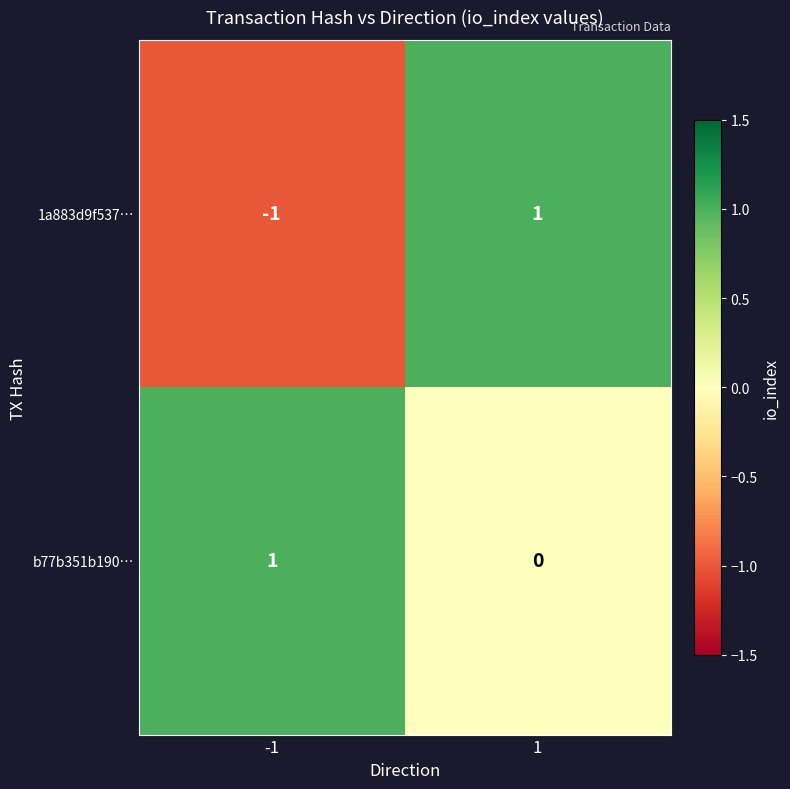

Reading left to right, list all the values displayed in this chart.

1a883d9f537…: -1=-1	1=1
b77b351b190…: -1=1	1=0